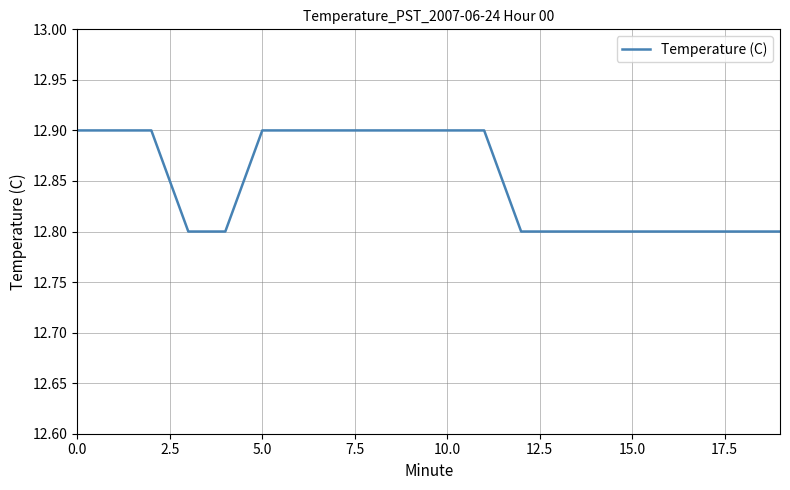

What is the greatest value displayed?

12.9